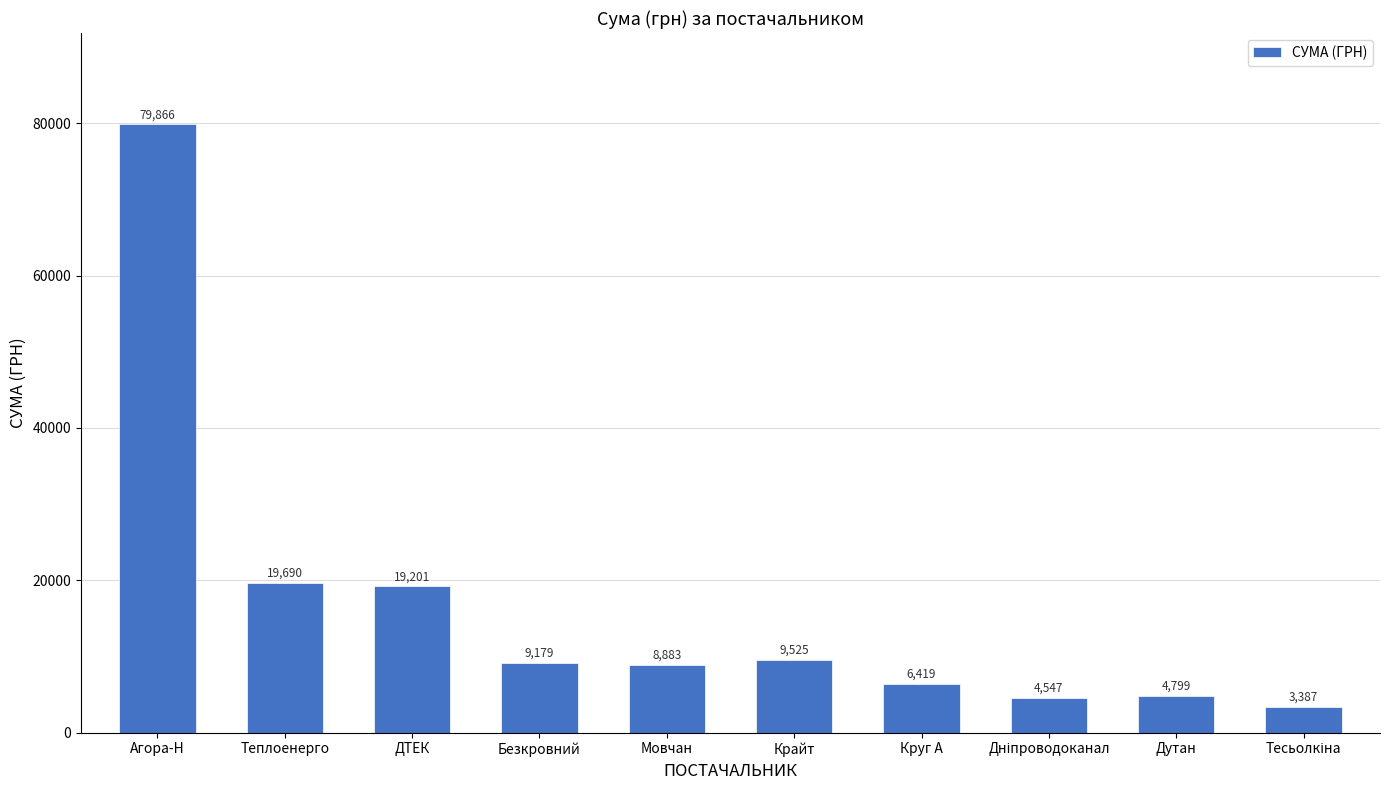

What is the approximate value at Крайт?

9525.0